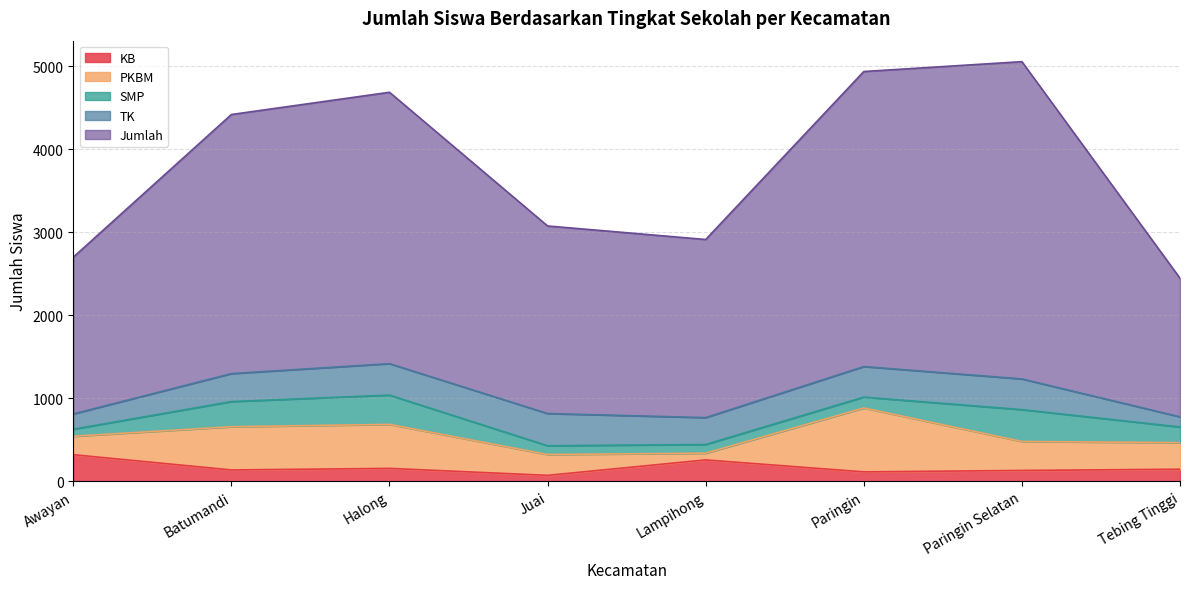

At how many categories does at least one series exceed 2018?

6